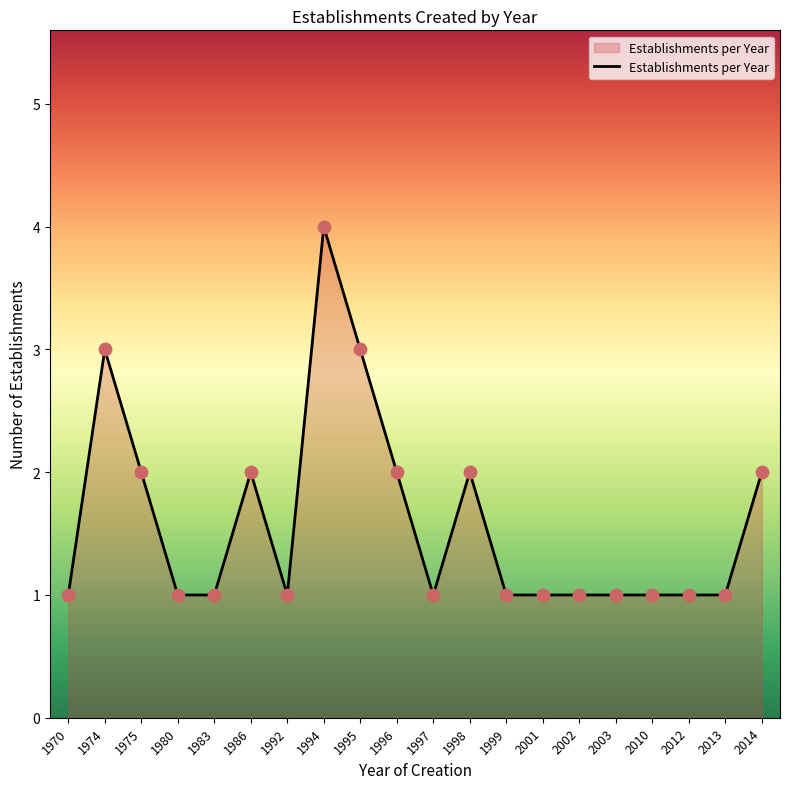

What is the change in value from 1995 to 1998?

-1